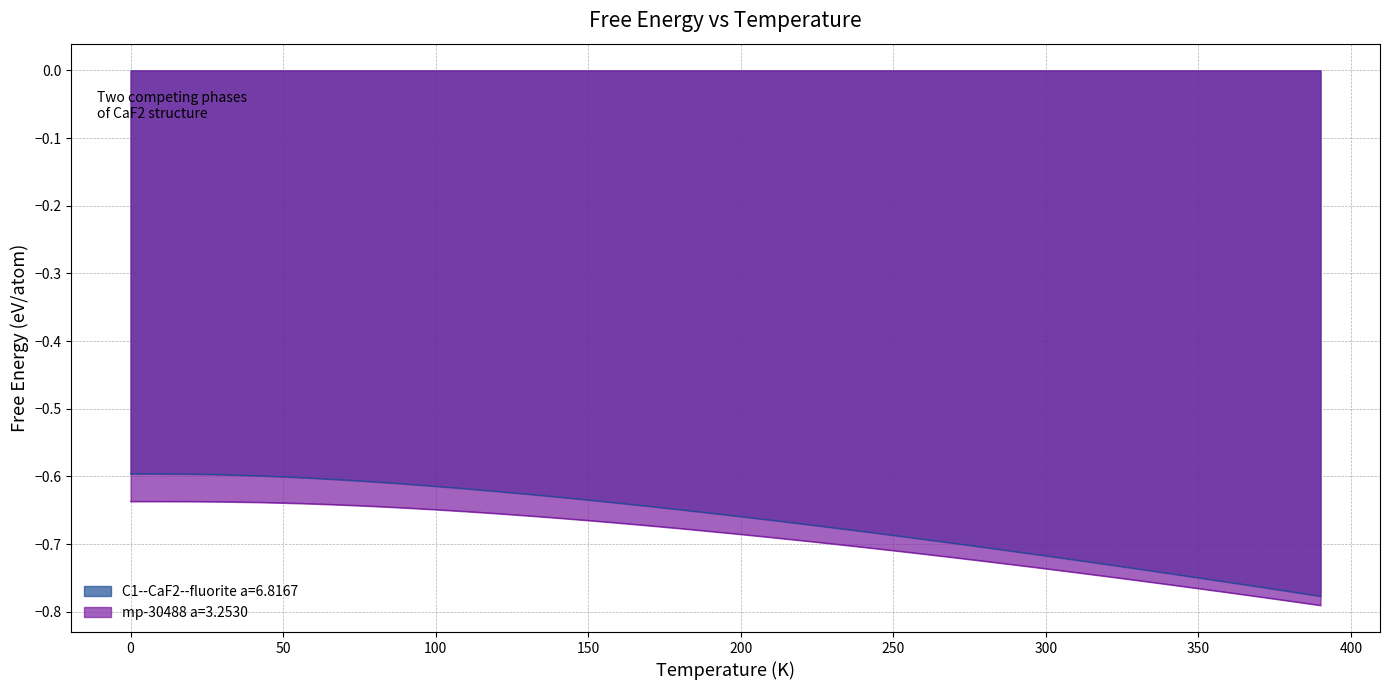

Reading right to left, what are all the values shown in this chart?

C1--CaF2--fluorite a=6.8167: 390=-0.8	380=-0.8	370=-0.8	360=-0.8	350=-0.7	340=-0.7	330=-0.7	320=-0.7	310=-0.7	300=-0.7	290=-0.7	280=-0.7	270=-0.7	260=-0.7	250=-0.7	240=-0.7	230=-0.7	220=-0.7	210=-0.7	200=-0.7	190=-0.7	180=-0.6	170=-0.6	160=-0.6	150=-0.6	140=-0.6	130=-0.6	120=-0.6	110=-0.6	100=-0.6	90=-0.6	80=-0.6	70=-0.6	60=-0.6	50=-0.6	40=-0.6	30=-0.6	20=-0.6	10=-0.6	0=-0.6
mp-30488 a=3.2530: 390=-0.8	380=-0.8	370=-0.8	360=-0.8	350=-0.8	340=-0.8	330=-0.8	320=-0.7	310=-0.7	300=-0.7	290=-0.7	280=-0.7	270=-0.7	260=-0.7	250=-0.7	240=-0.7	230=-0.7	220=-0.7	210=-0.7	200=-0.7	190=-0.7	180=-0.7	170=-0.7	160=-0.7	150=-0.7	140=-0.7	130=-0.7	120=-0.7	110=-0.7	100=-0.6	90=-0.6	80=-0.6	70=-0.6	60=-0.6	50=-0.6	40=-0.6	30=-0.6	20=-0.6	10=-0.6	0=-0.6